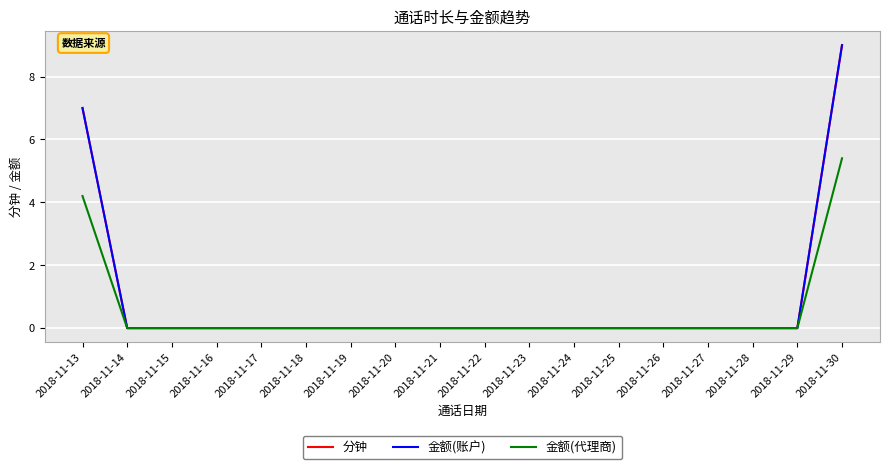

True or false: 分钟 has a value of -6.3 at 2018-11-19.

False